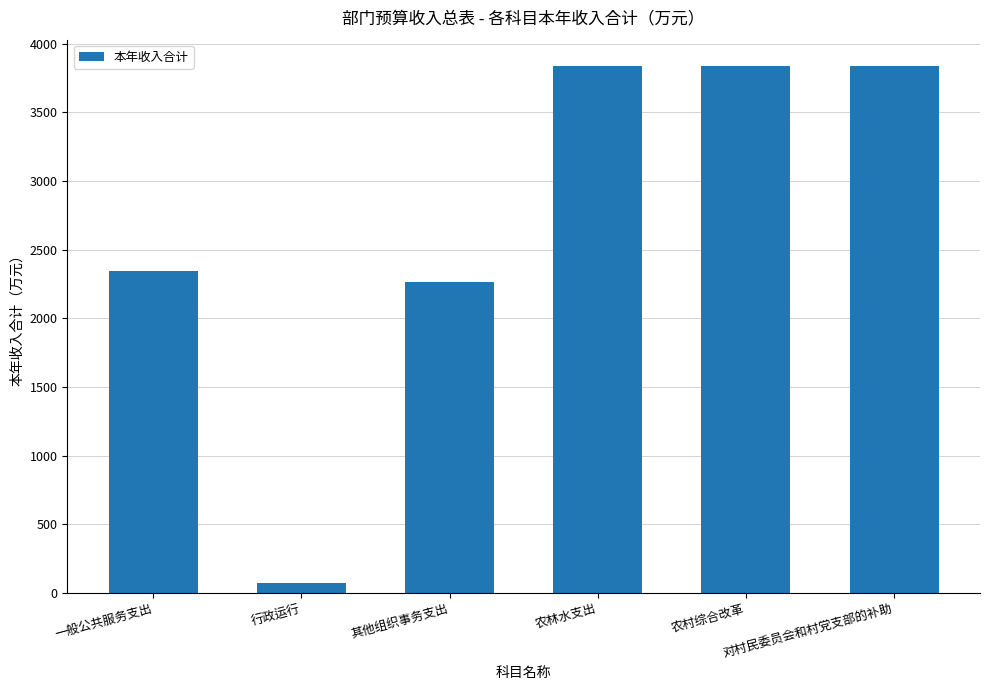

What is the difference between the maximum and minimum values?

3764.5